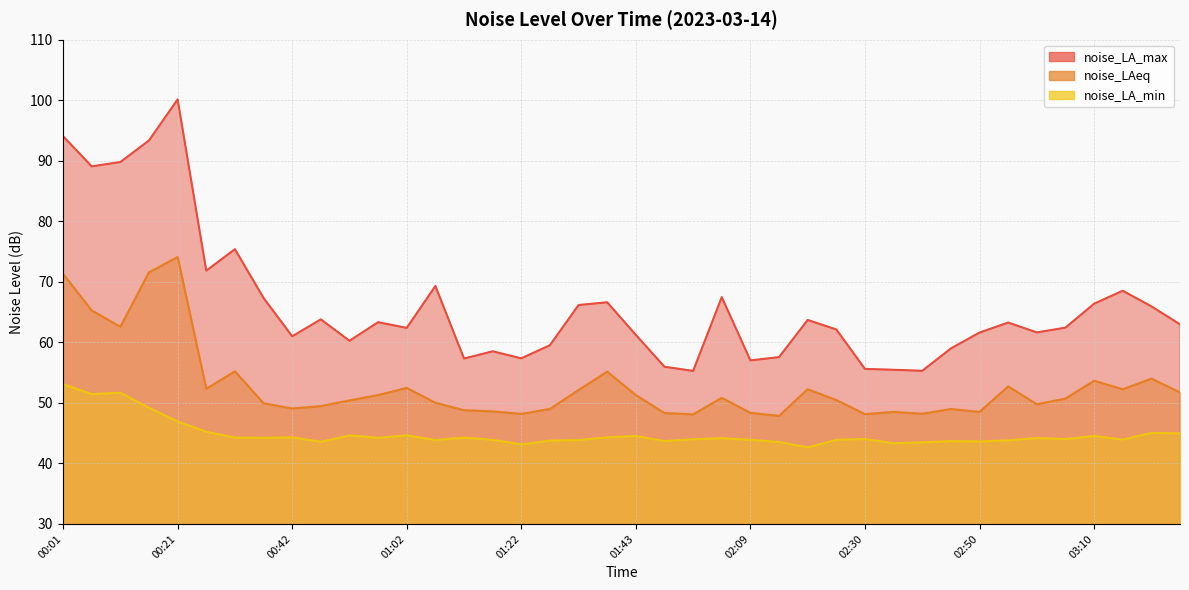

Is the value of noise_LAeq at 01:43 greater than the value of noise_LA_max at 00:52?

No